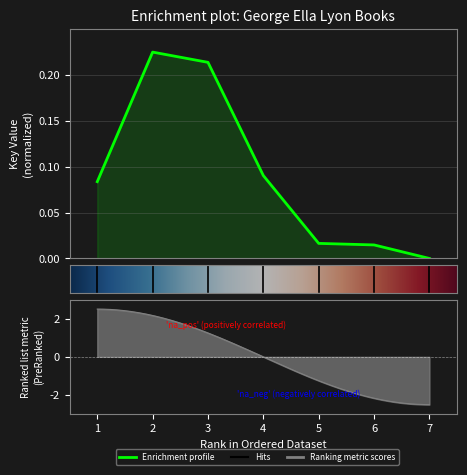

How many points are higher than both their immediate neighbors (excluding endpoints)?

1